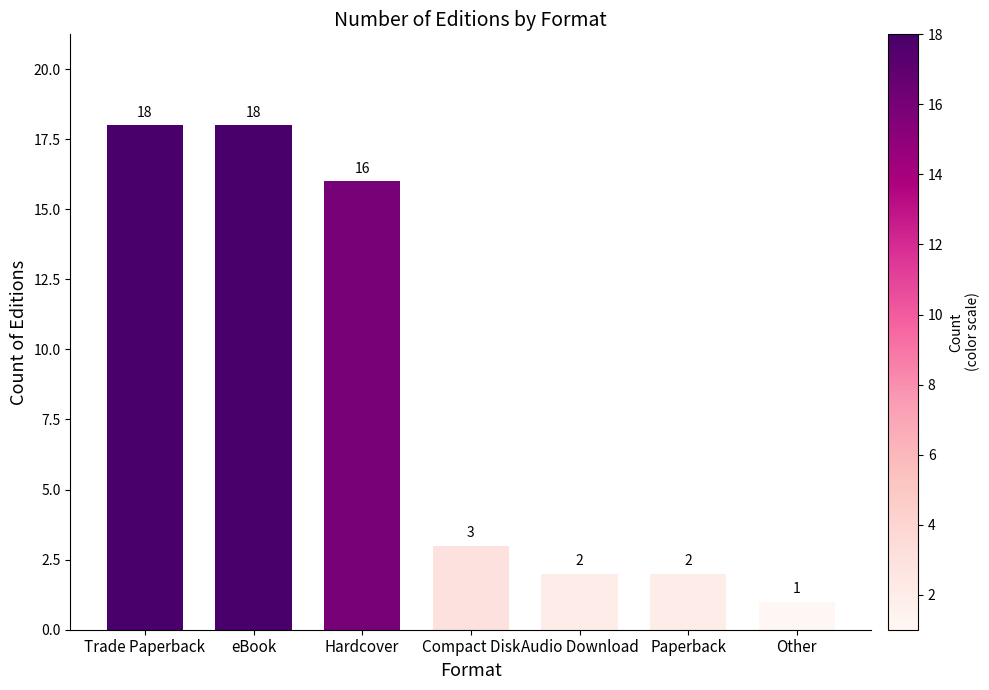

Between eBook and Paperback, which is larger?

eBook